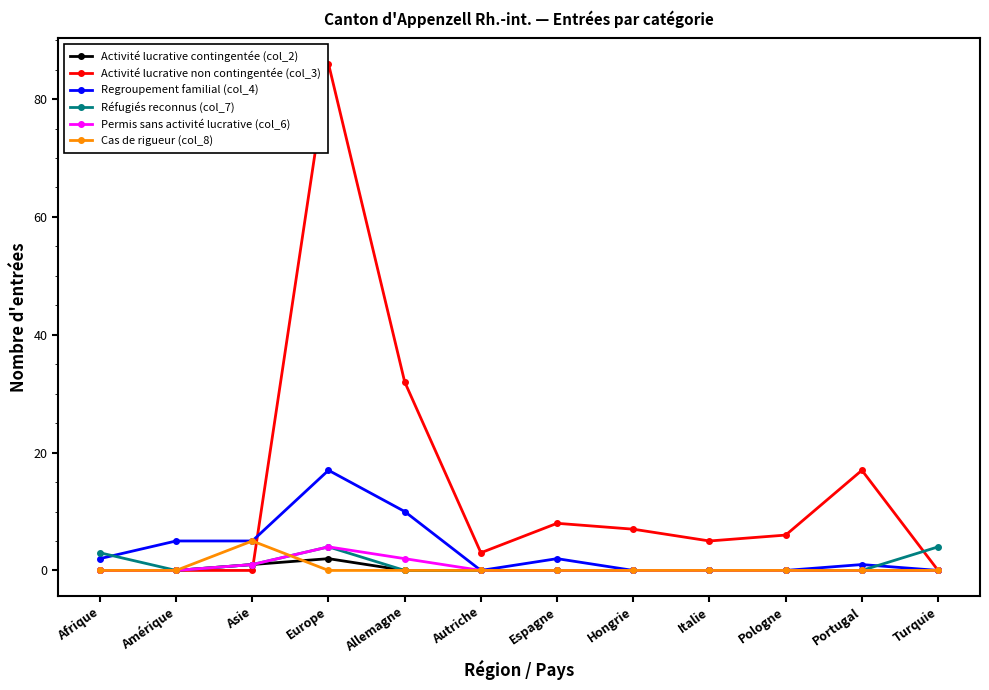

Which series has the largest total across all categories?

Activité lucrative non contingentée (col_3)